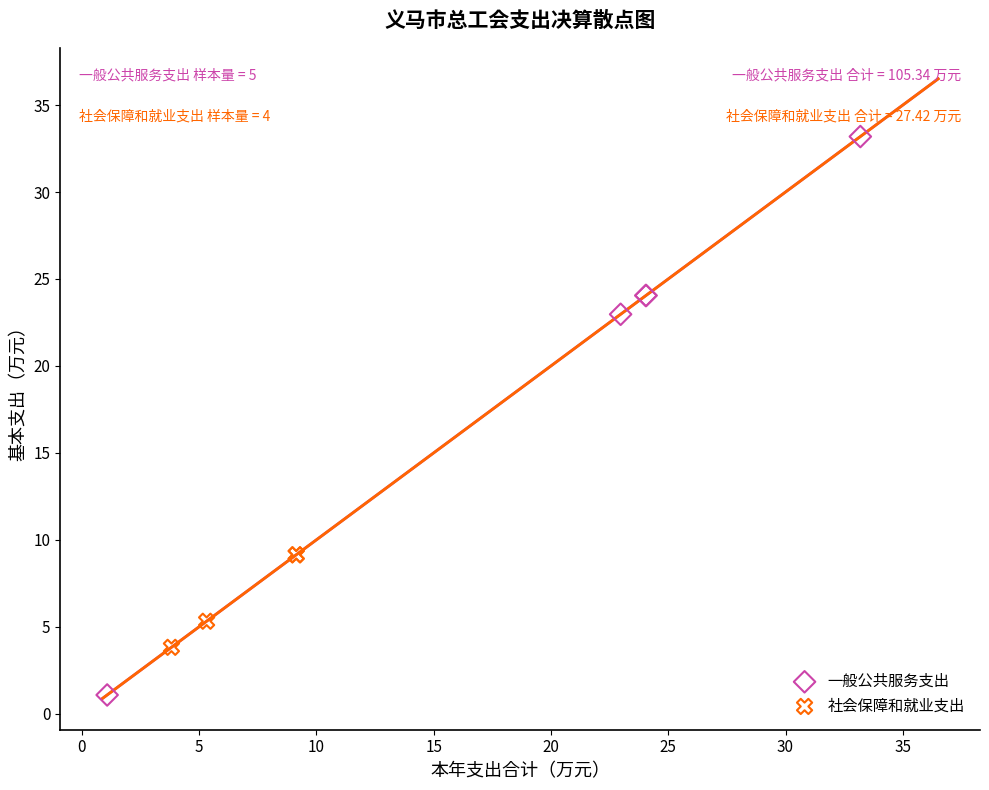

Which series contains the highest Y value?

一般公共服务支出